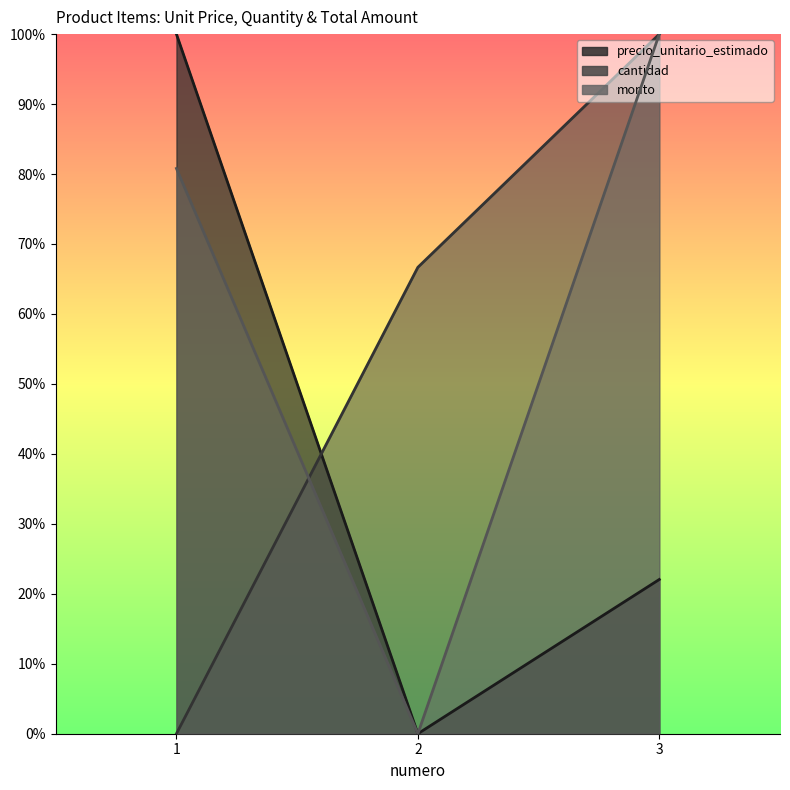

List the series in order of their overall mean, highest first.

monto, cantidad, precio_unitario_estimado